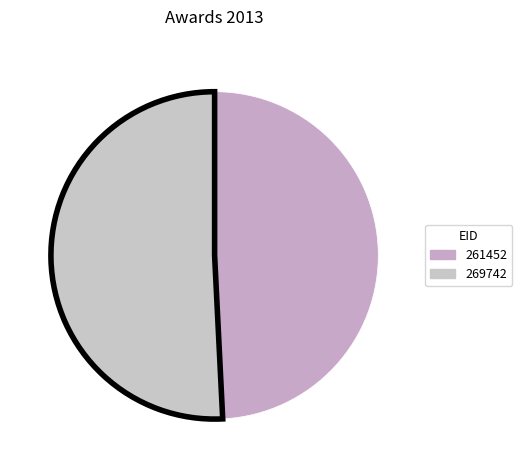

How many slices are in this pie chart?

2